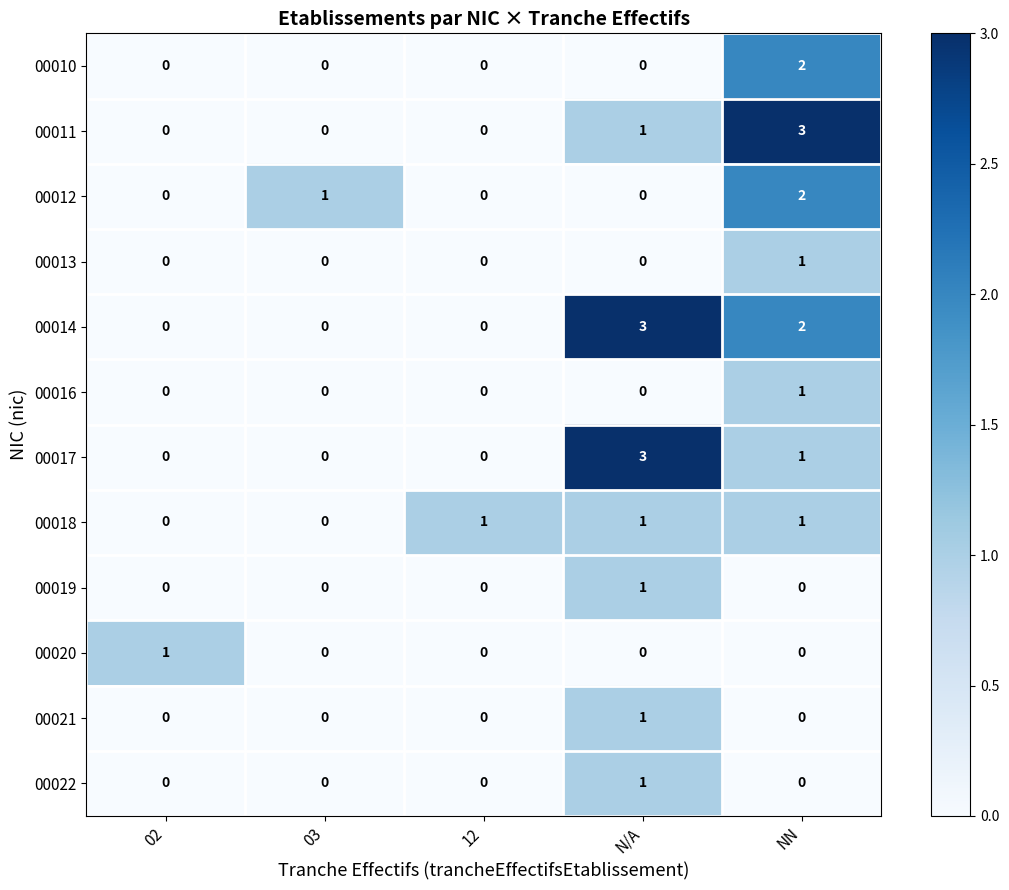

At how many categories does at least one series exceed 0?

5